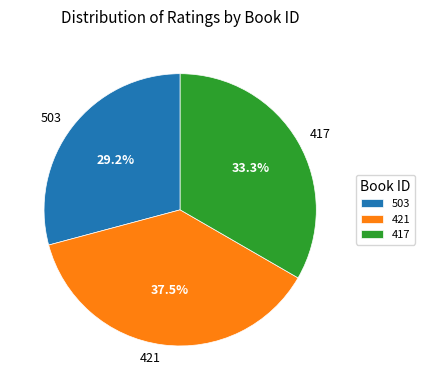

To the nearest percent, what percentage of the pie is 503?

29%